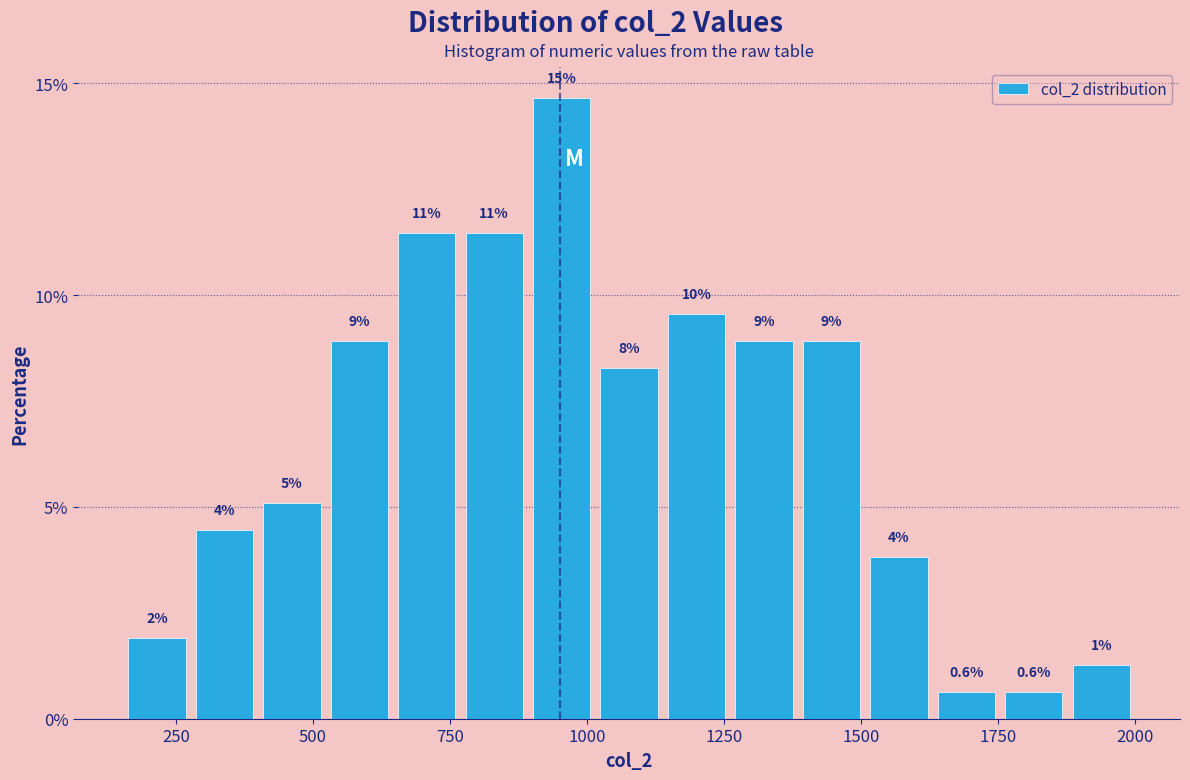

Read against the x-axis, roughly where is the centre of the tallest bar?

950